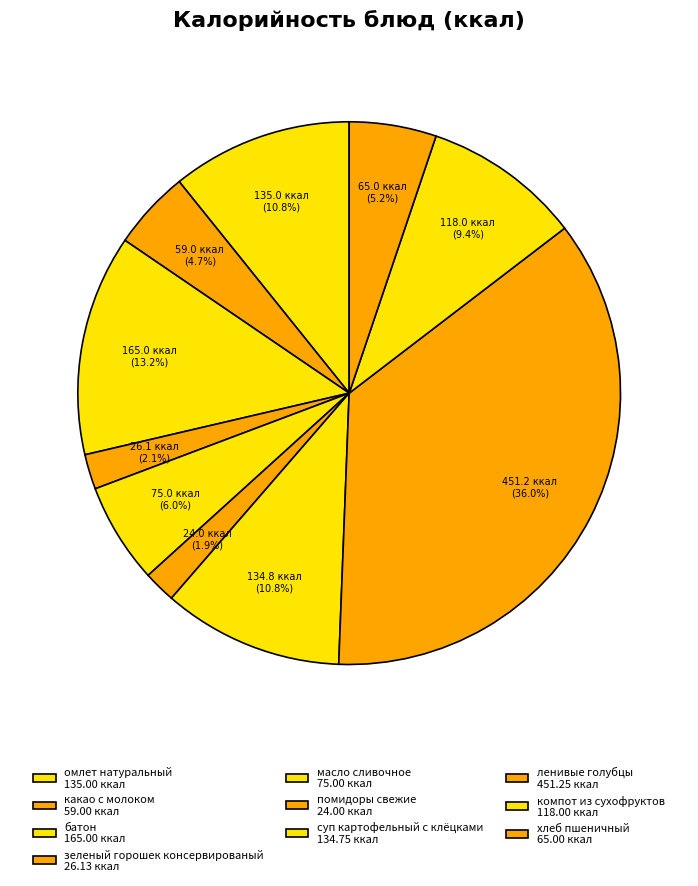

Is there any slice that represents more than half of the pie?

No